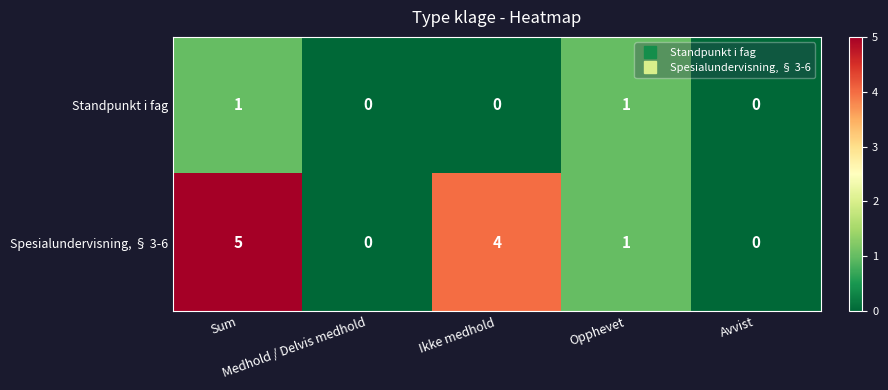

How many Spesialundervisning, § 3-6 values are between 0 and 4?

4